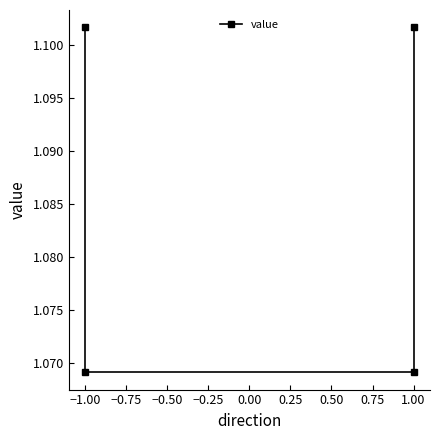

Is it true that the value at 1.00 is 1.6?

False